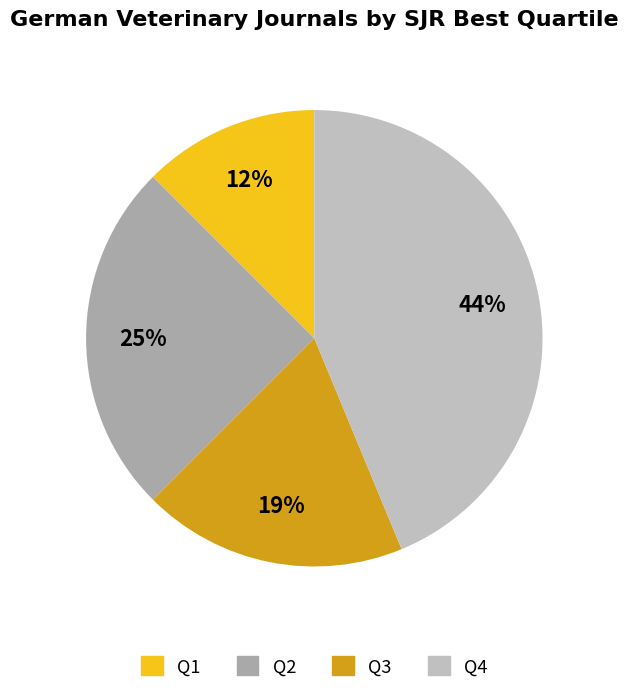

Is there any slice that represents more than half of the pie?

No